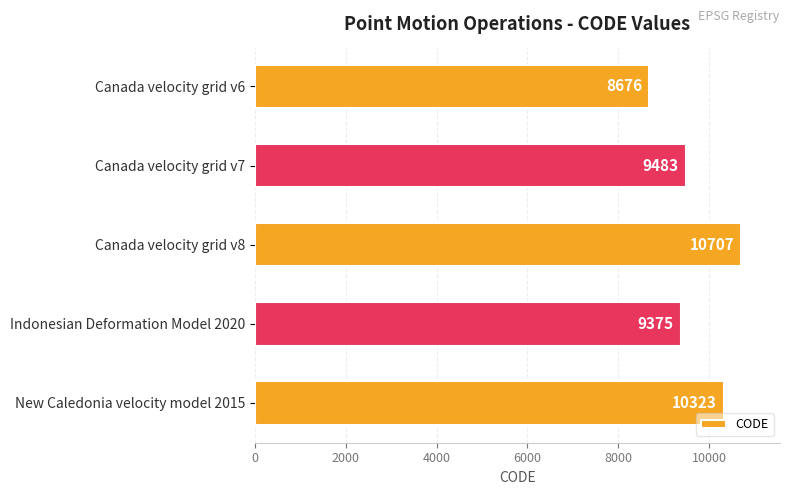

Are the bars grouped side by side (vs. stacked)?

No